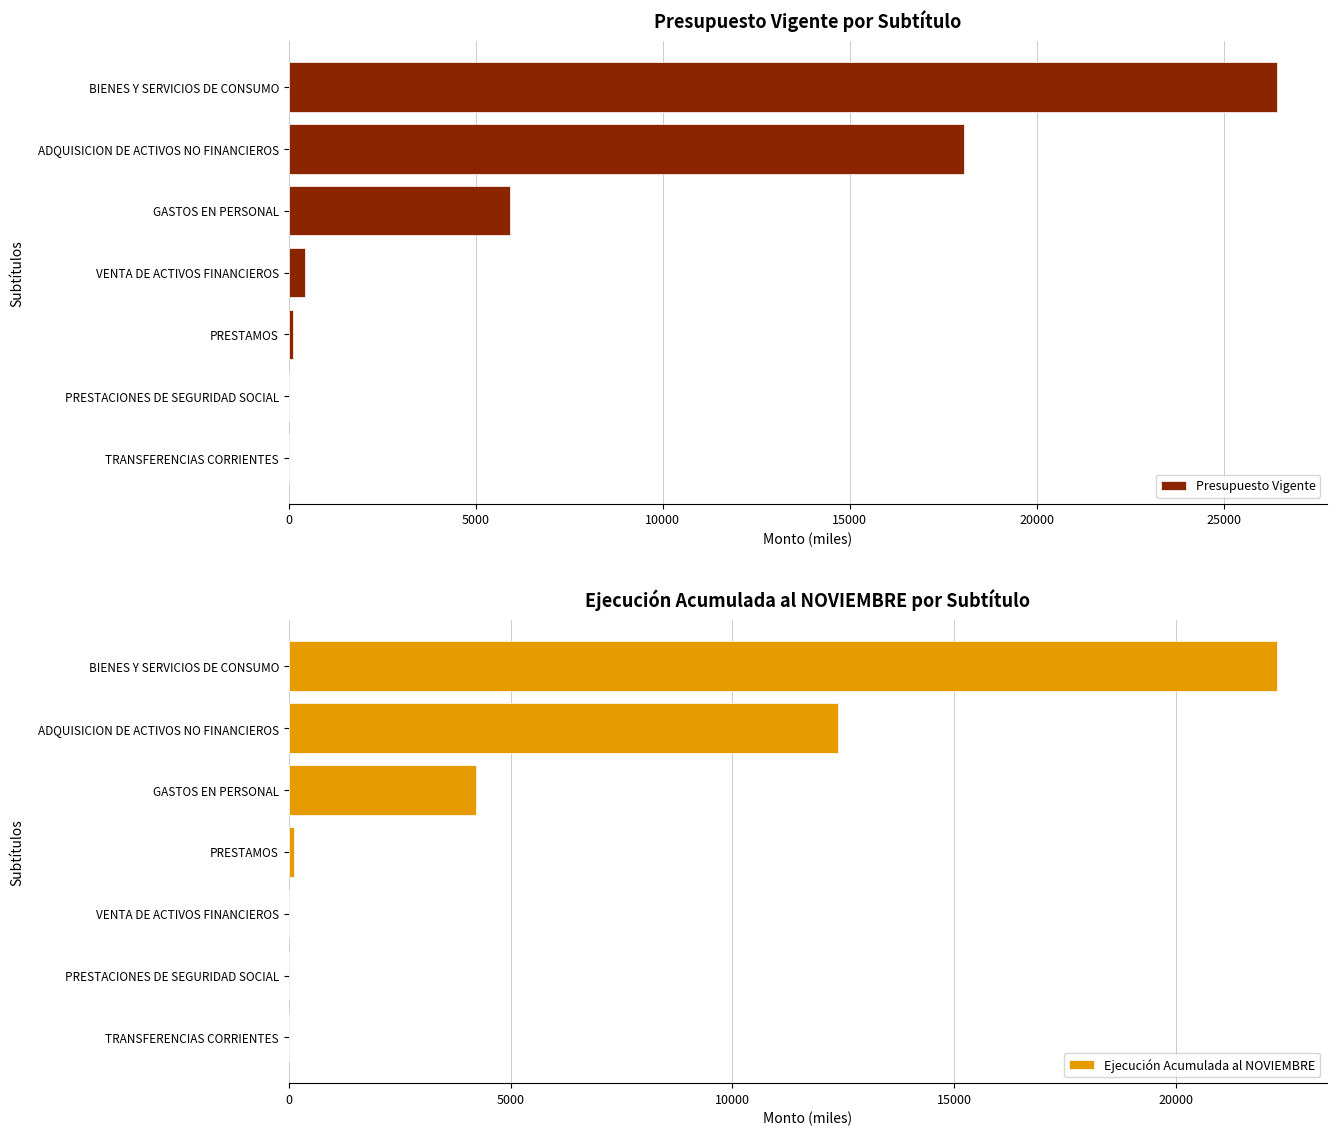

At which label is Presupuesto Vigente closest to 13217?

ADQUISICION DE ACTIVOS NO FINANCIEROS